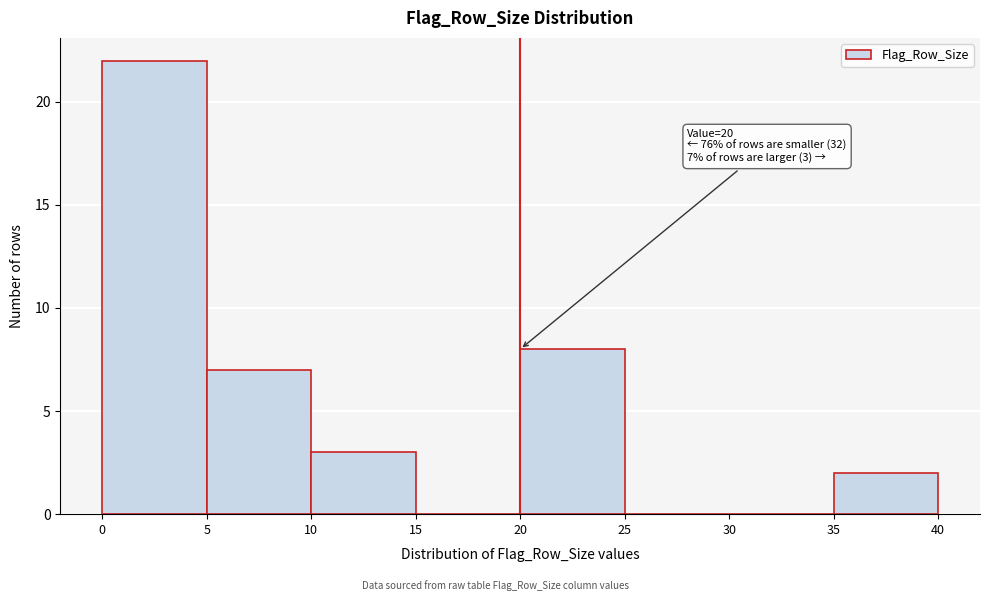

Over which range of the x-axis is the bar tallest?

0 to 5